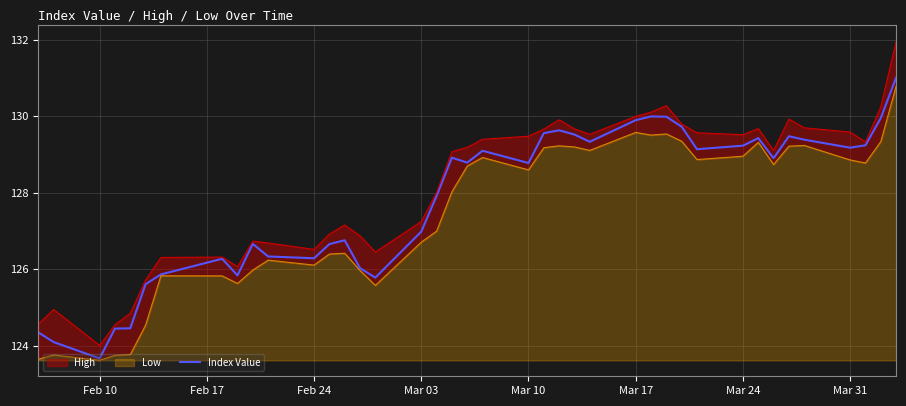

Reading left to right, list all the values displayed in this chart.

124.3	124.1	123.7	124.5	124.5	125.6	125.9	126.3	125.8	126.7	126.3	126.3	126.7	126.8	126.0	125.8	127.0	127.9	128.9	128.8	129.1	128.8	129.6	129.6	129.5	129.3	129.9	130.0	130.0	129.7	129.1	129.2	129.4	128.9	129.5	129.4	129.2	129.2	130.0	131.0